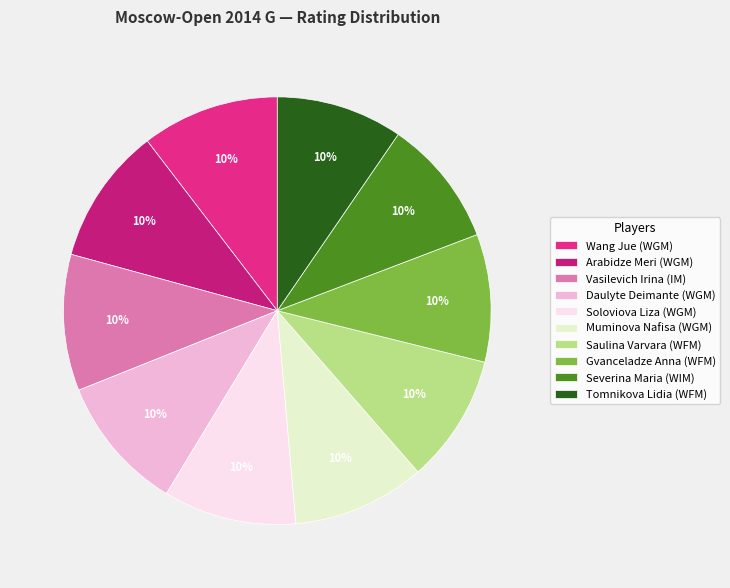

Does Daulyte Deimante (WGM) represent more than half of the total?

No